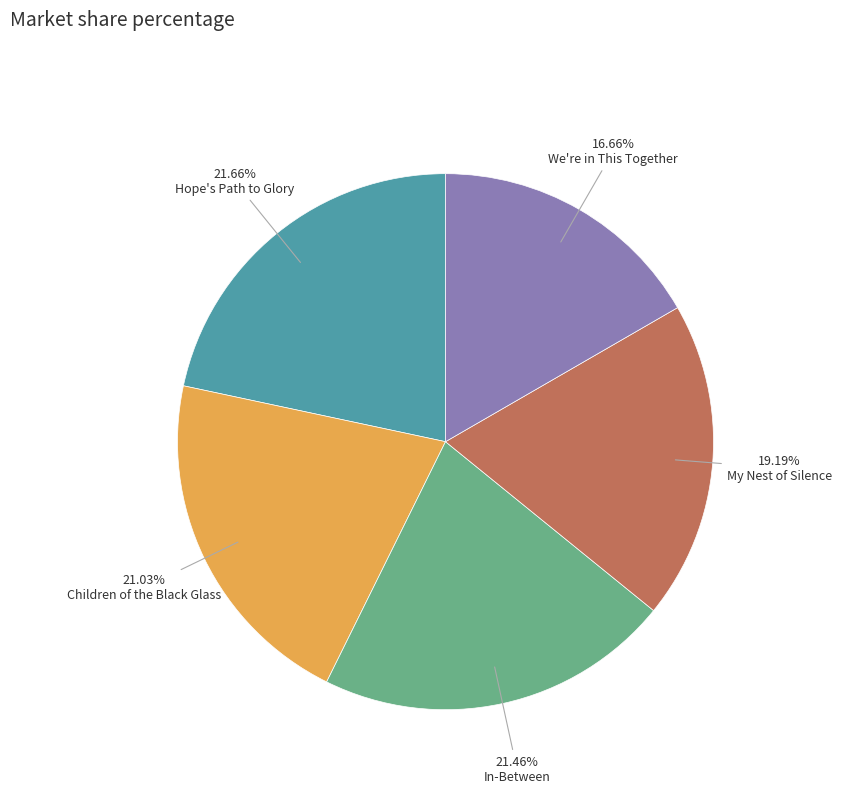

Is there a majority slice in this chart?

No